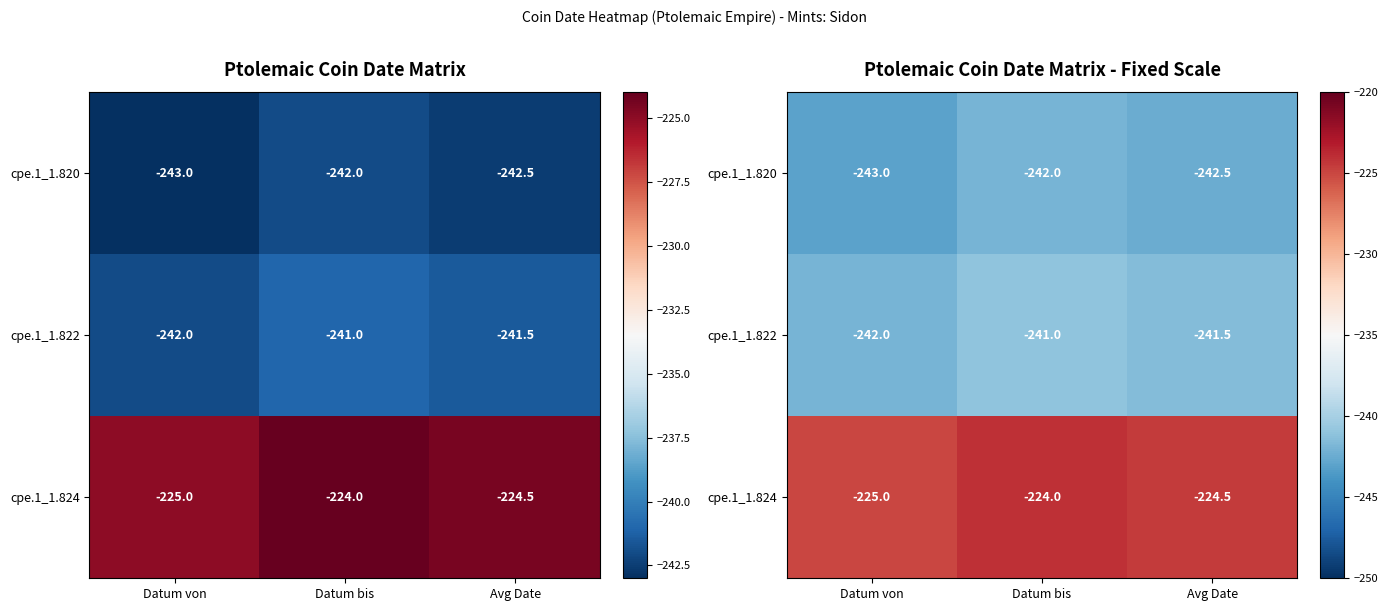

How many cpe.1_1.824 values are between -225 and -224?

3